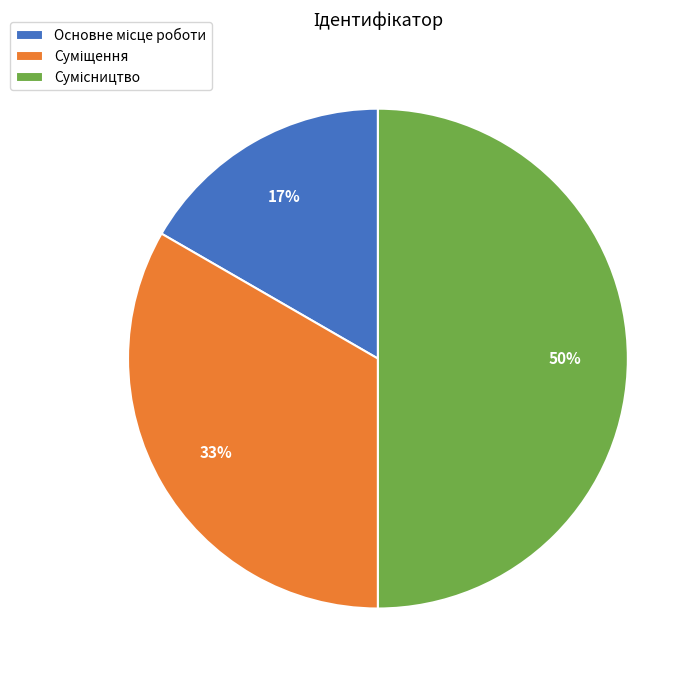

To the nearest percent, what is the average slice percentage?

33%